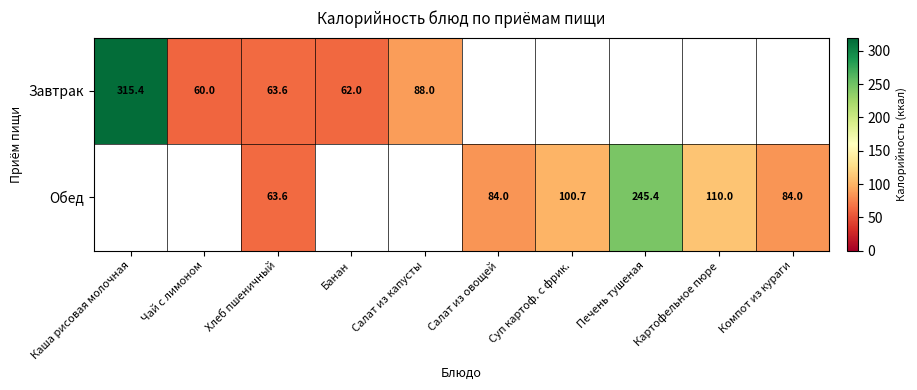

At how many categories does at least one series exceed 143?

2